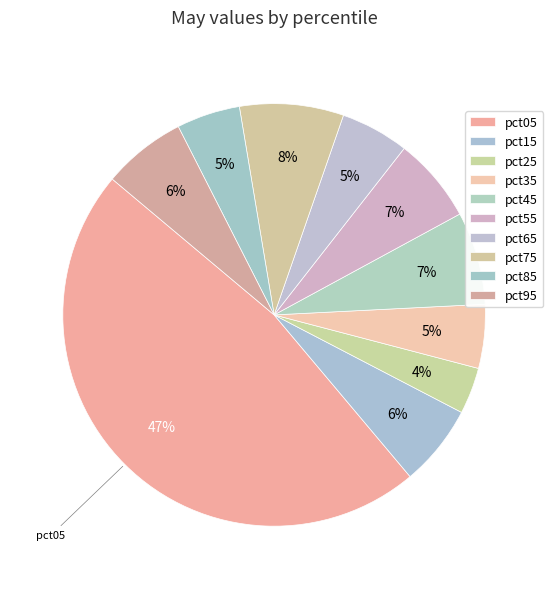

Is the sum of pct25 and pct05 greater than half?

Yes